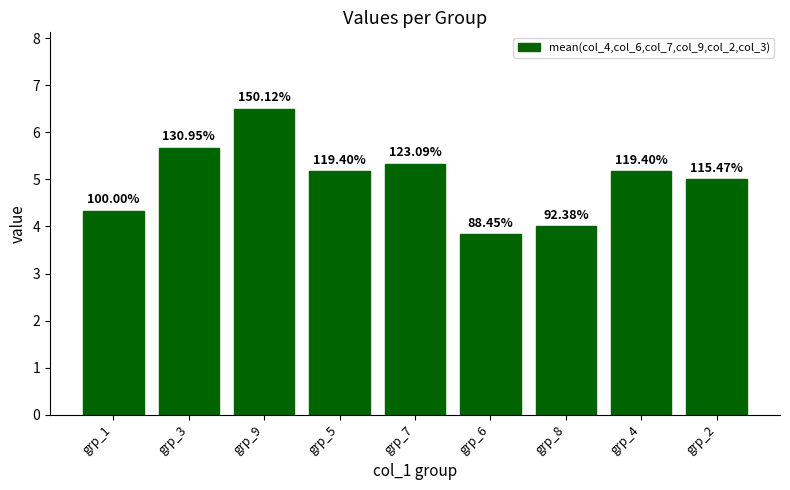

At which category does the chart reach its minimum across all series?

grp_6